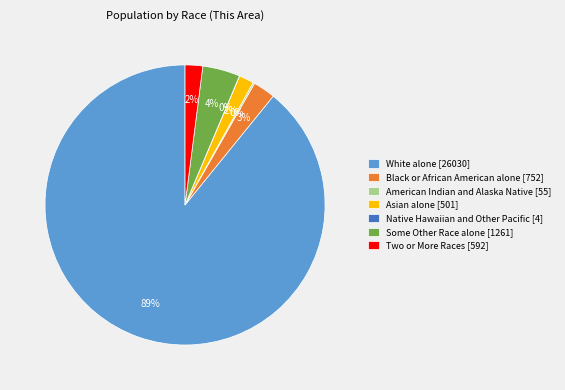

What is the majority slice?

White alone